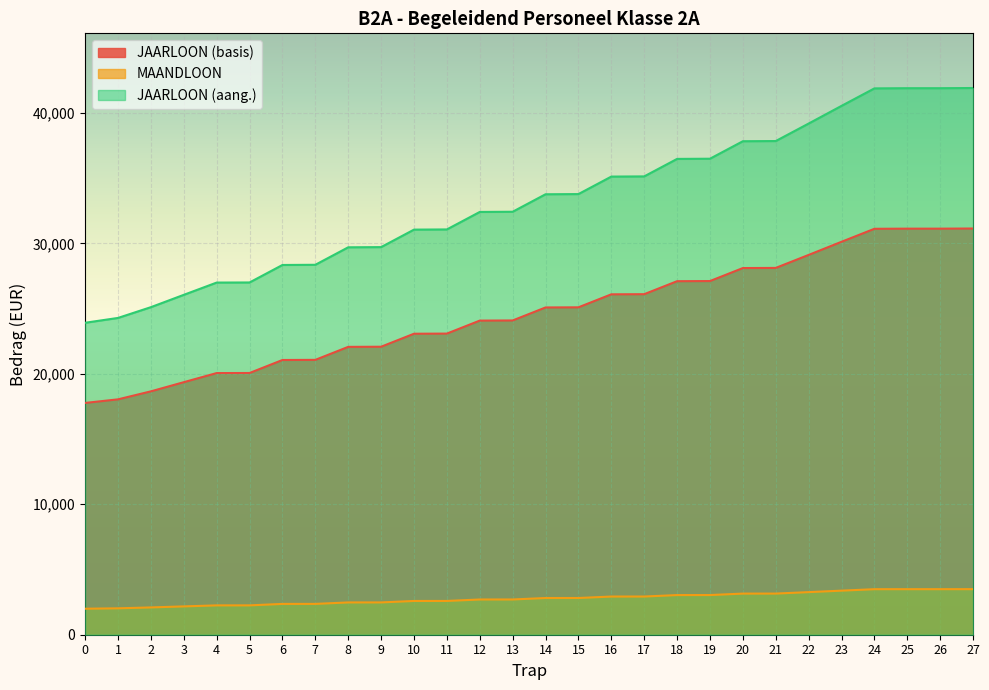

Which series has the widest spread of values?

JAARLOON (aang.)